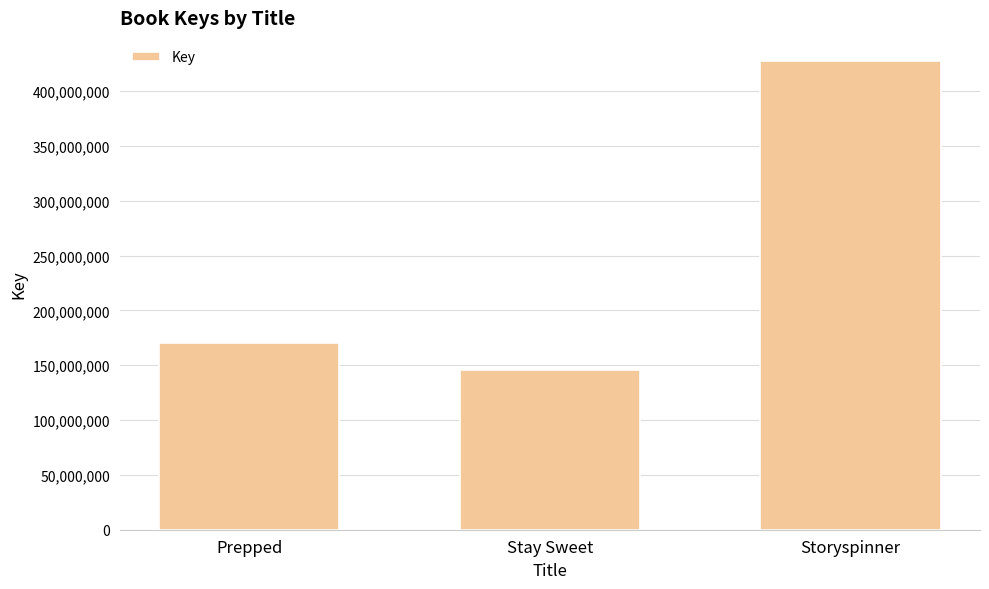

Which has a higher value, Stay Sweet or Storyspinner?

Storyspinner